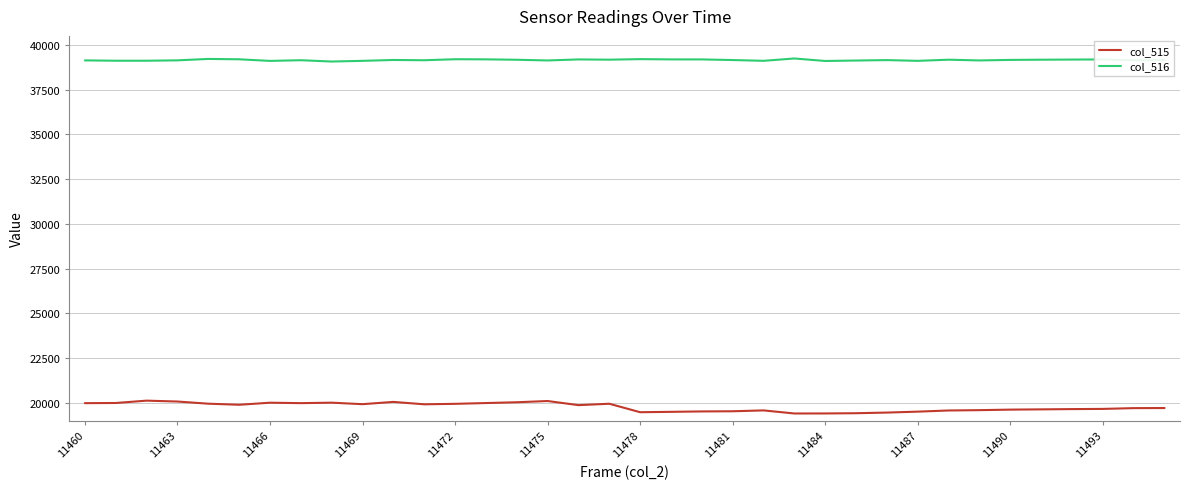

True or false: col_516 and col_515 intersect in this chart.

False